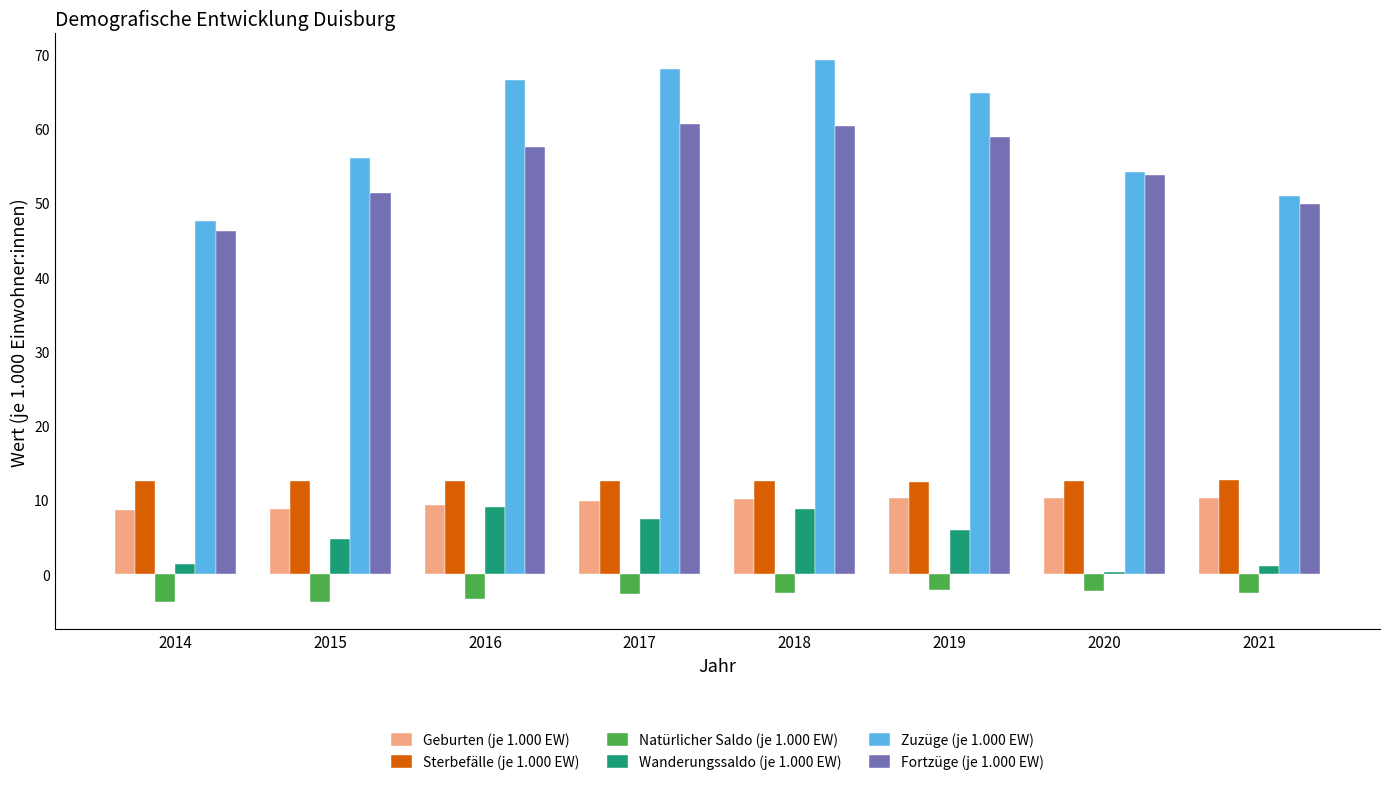

How many series are shown in this chart?

6